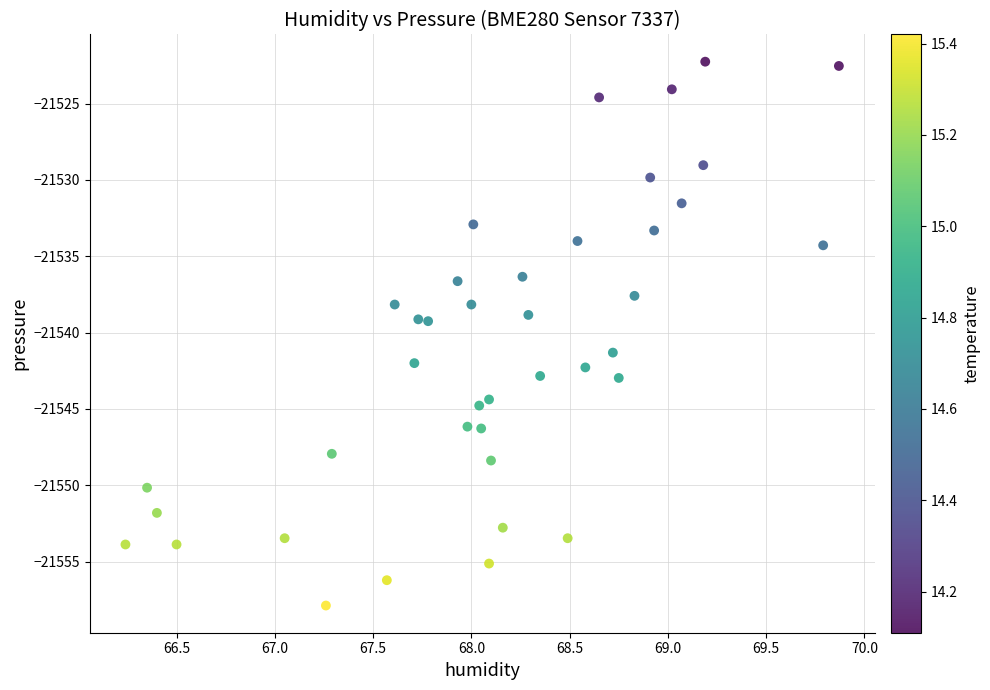

What is the range of Y values (max minus min)?

35.6